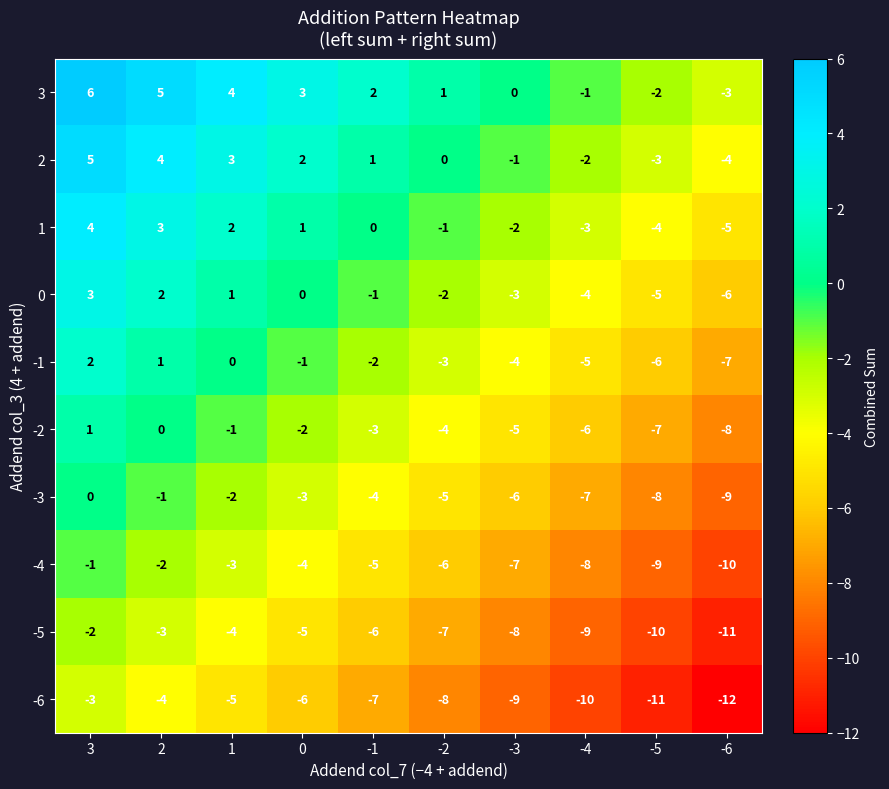

Where does the -4 series first go above -5?

3